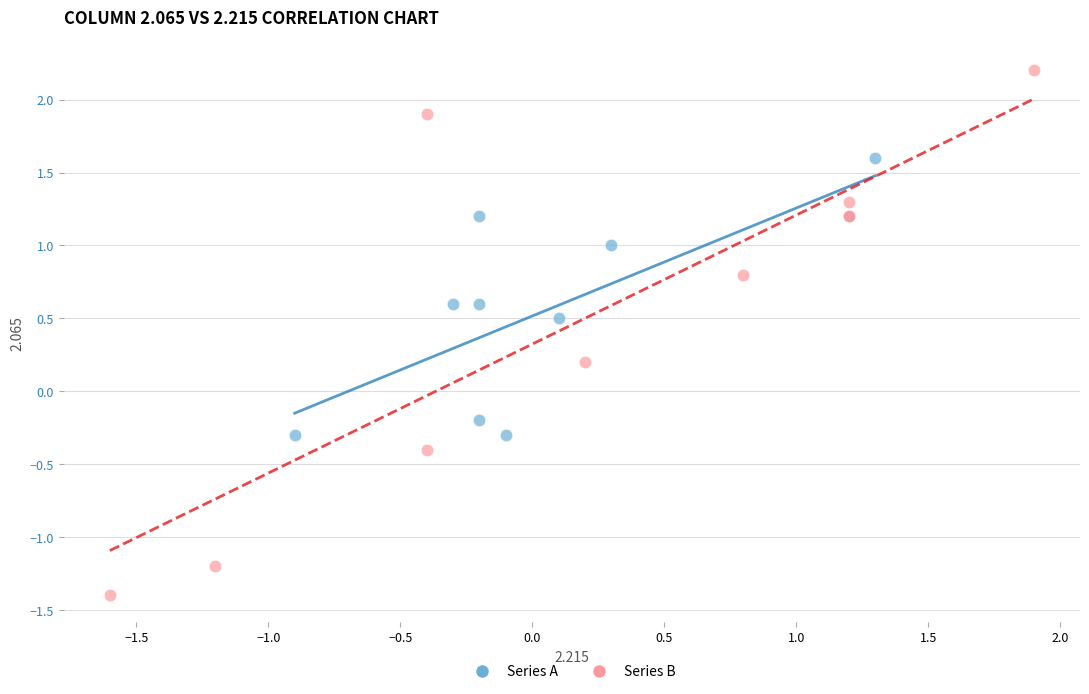

Which series has the largest Y range (max minus min)?

Series B